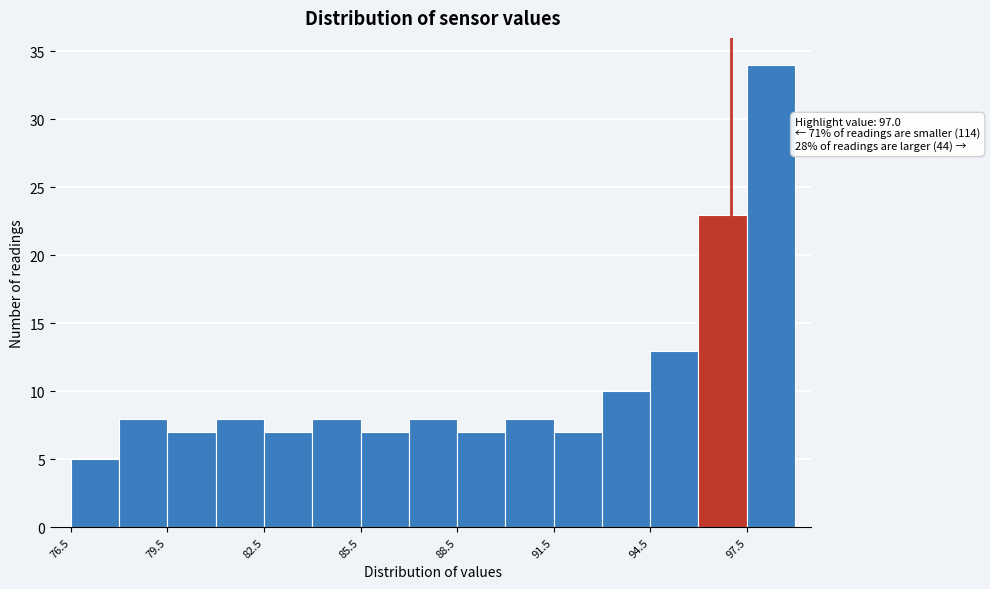

Around what value on the x-axis is the tallest bar? Give the approximate position of its centre, as read against the axis.

98.5